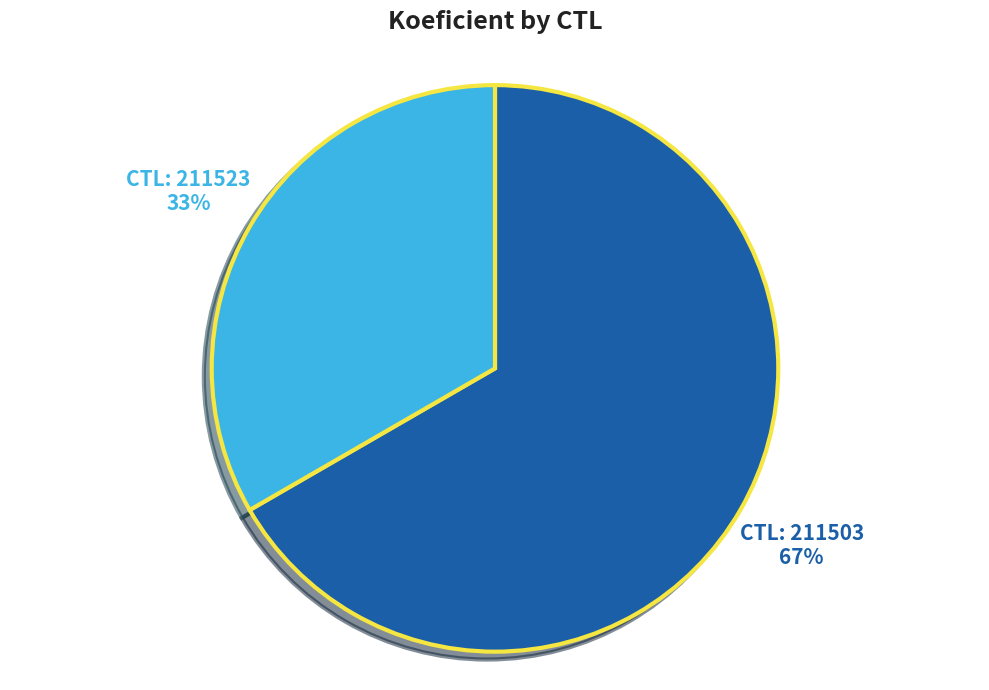

Is there a majority slice in this chart?

Yes